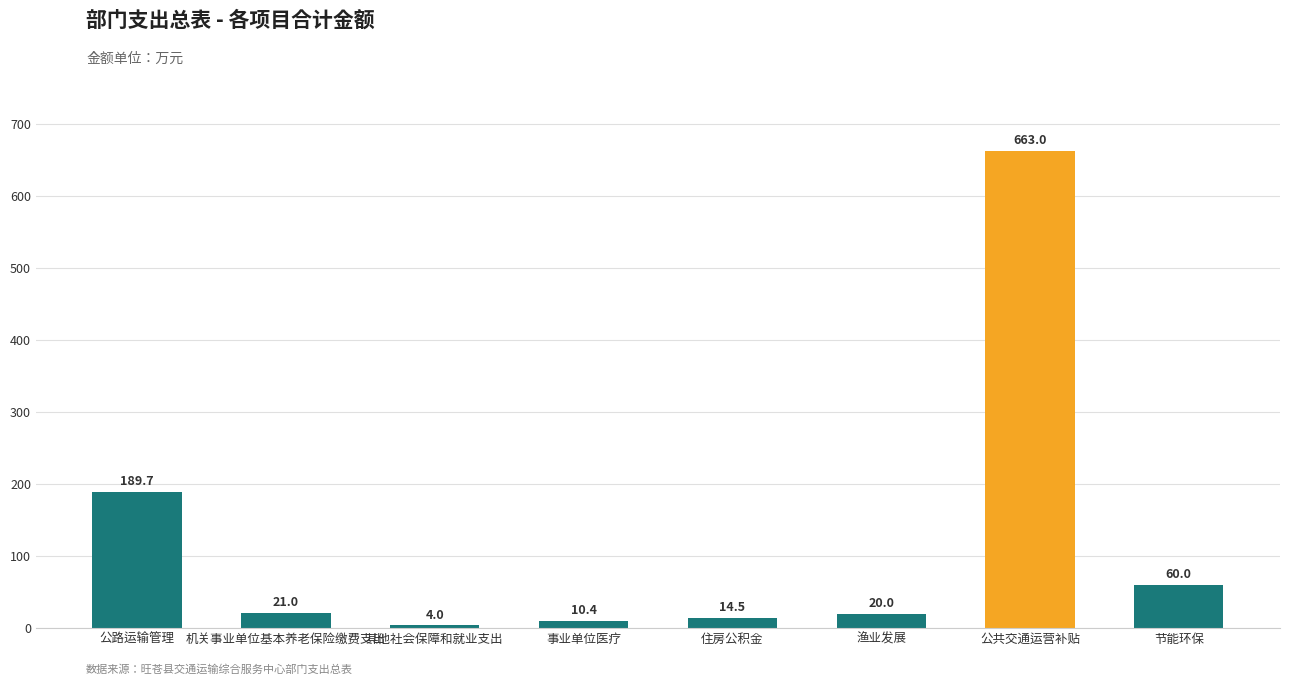

Which category has the lowest value across all series?

其他社会保障和就业支出